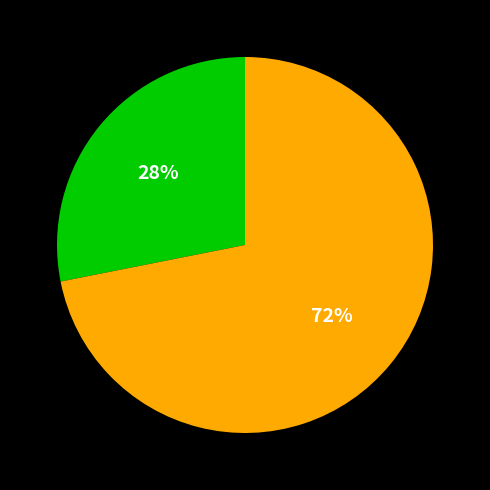

Is there any slice that represents more than half of the pie?

Yes